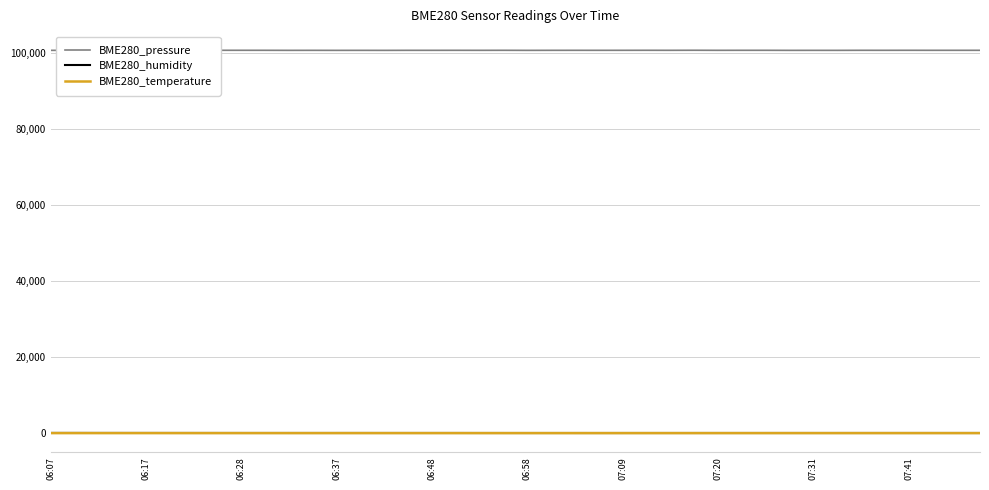

Which series has the largest total across all categories?

BME280_pressure